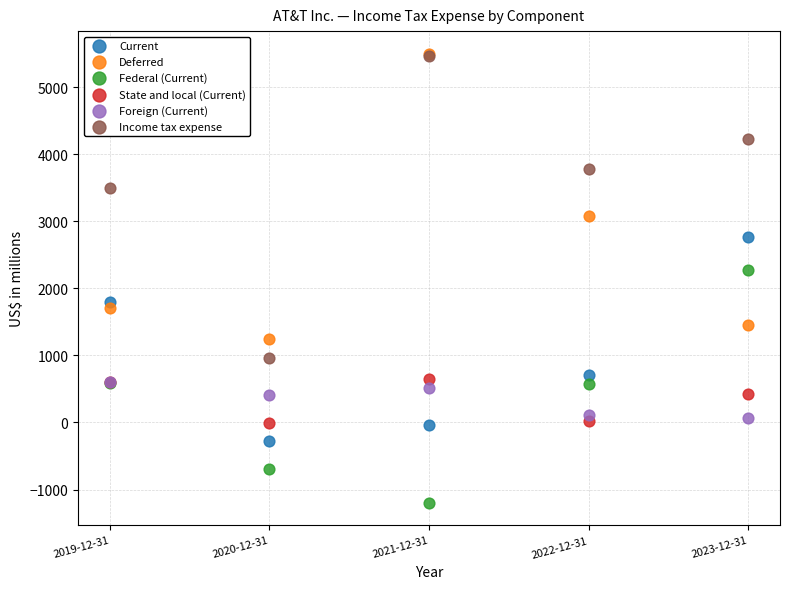

What are all the series names shown in the legend?

Current, Deferred, Federal (Current), State and local (Current), Foreign (Current), Income tax expense